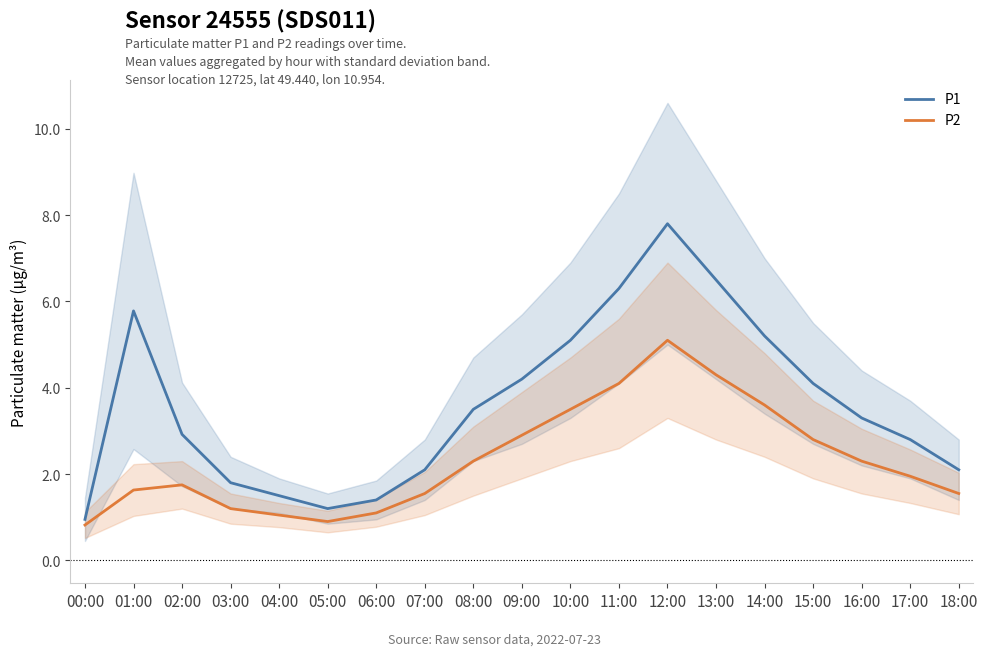

Between 08:00 and 15:00, which series saw the biggest shift?

P1